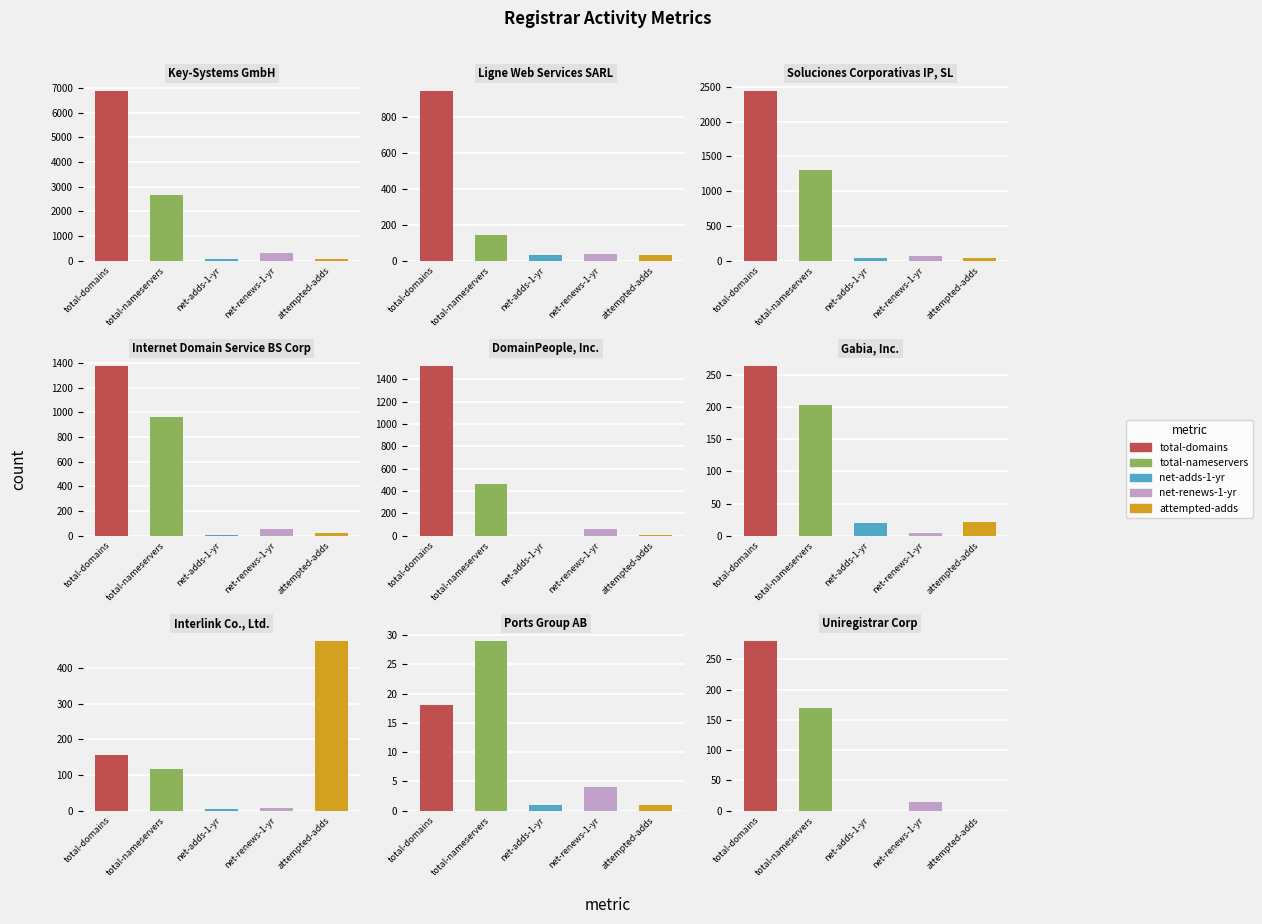

What is the sum of the total-domains values at 3 and 0?

8248